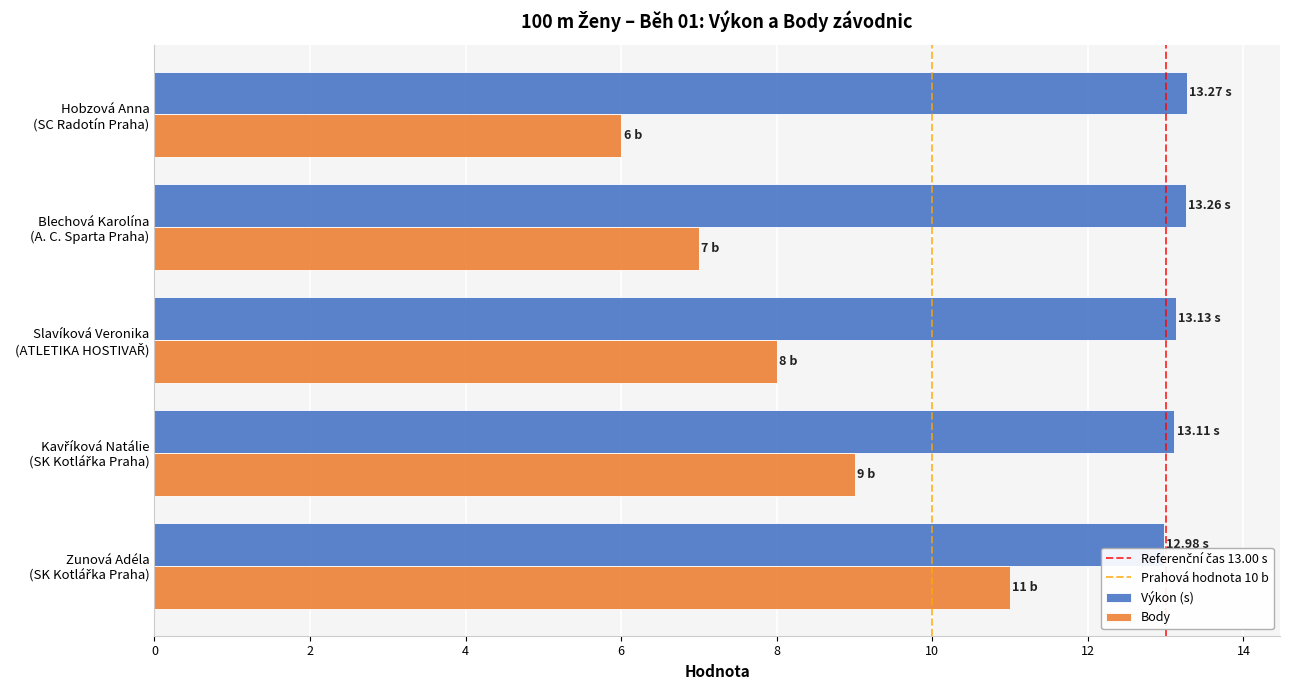

Which series has the widest spread of values?

Body